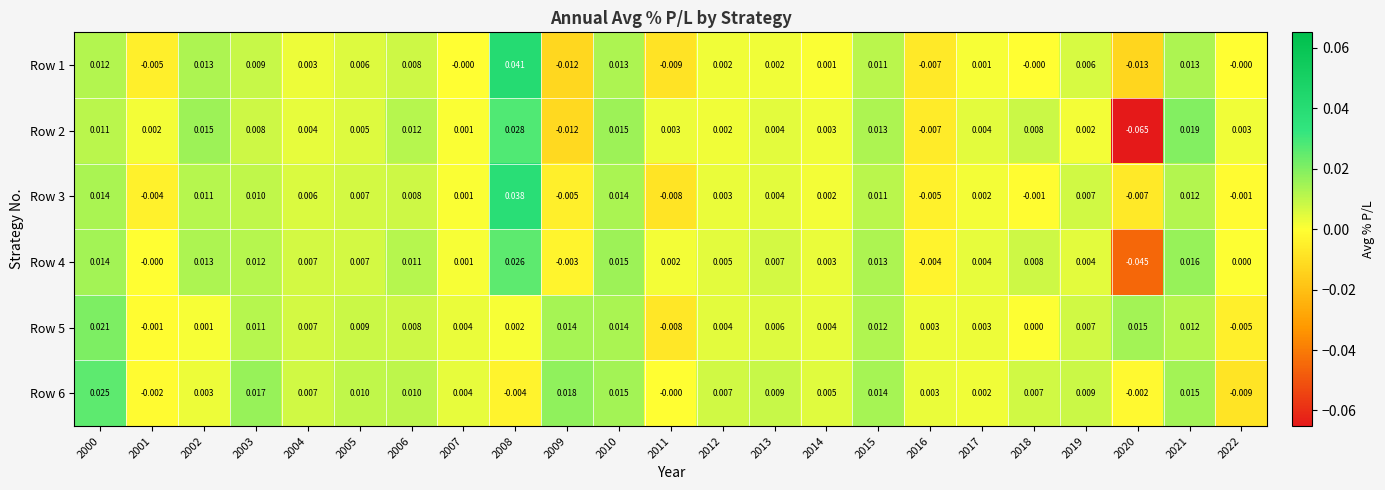

Which series has the largest total across all categories?

Row 6